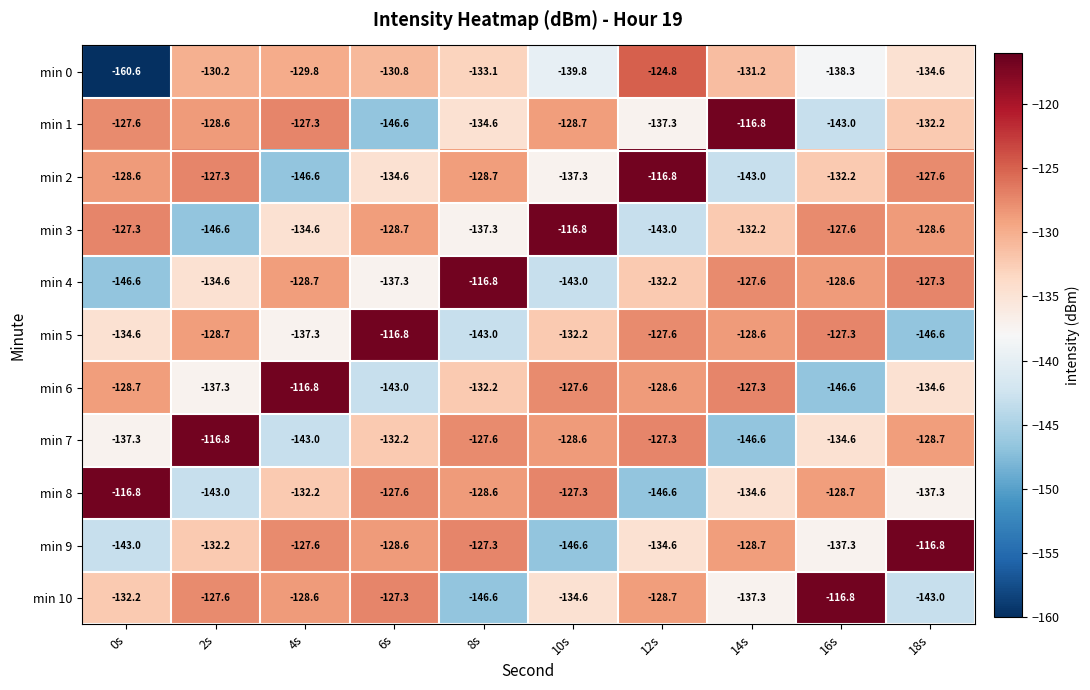

At which category is the sum across all series the highest?

12s